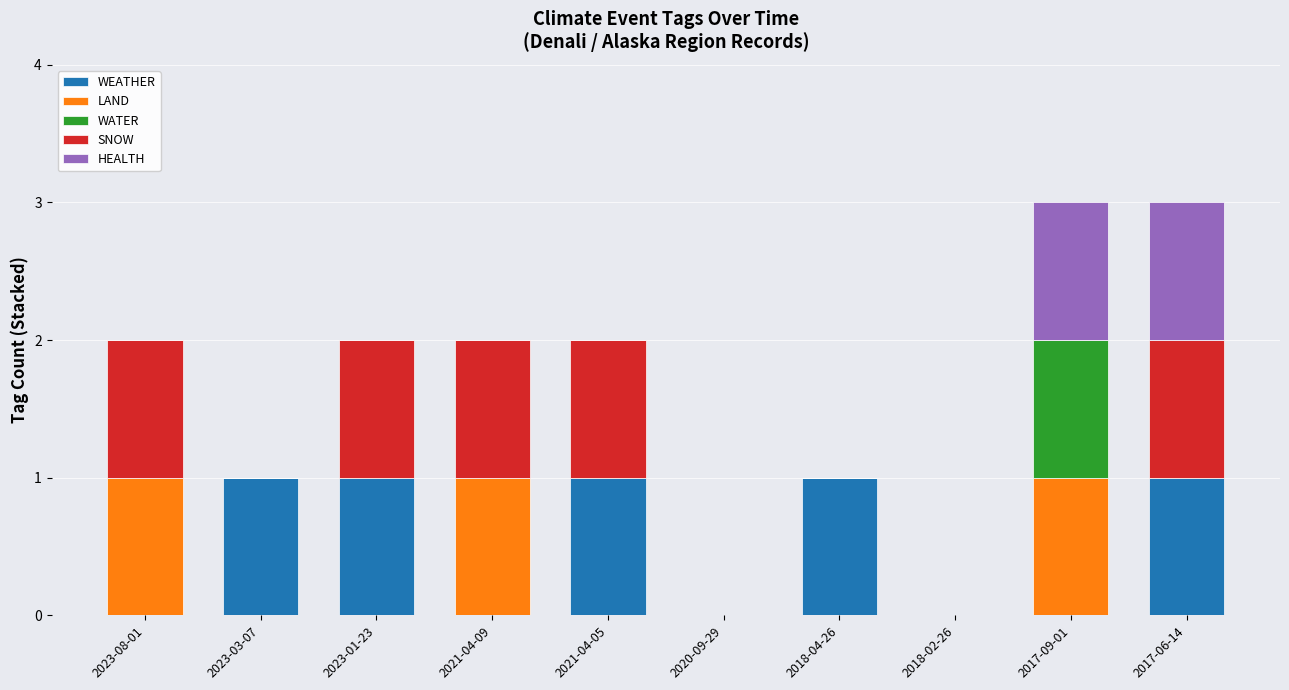

The WEATHER series shows 0 at 2023-08-01. True or false?

True